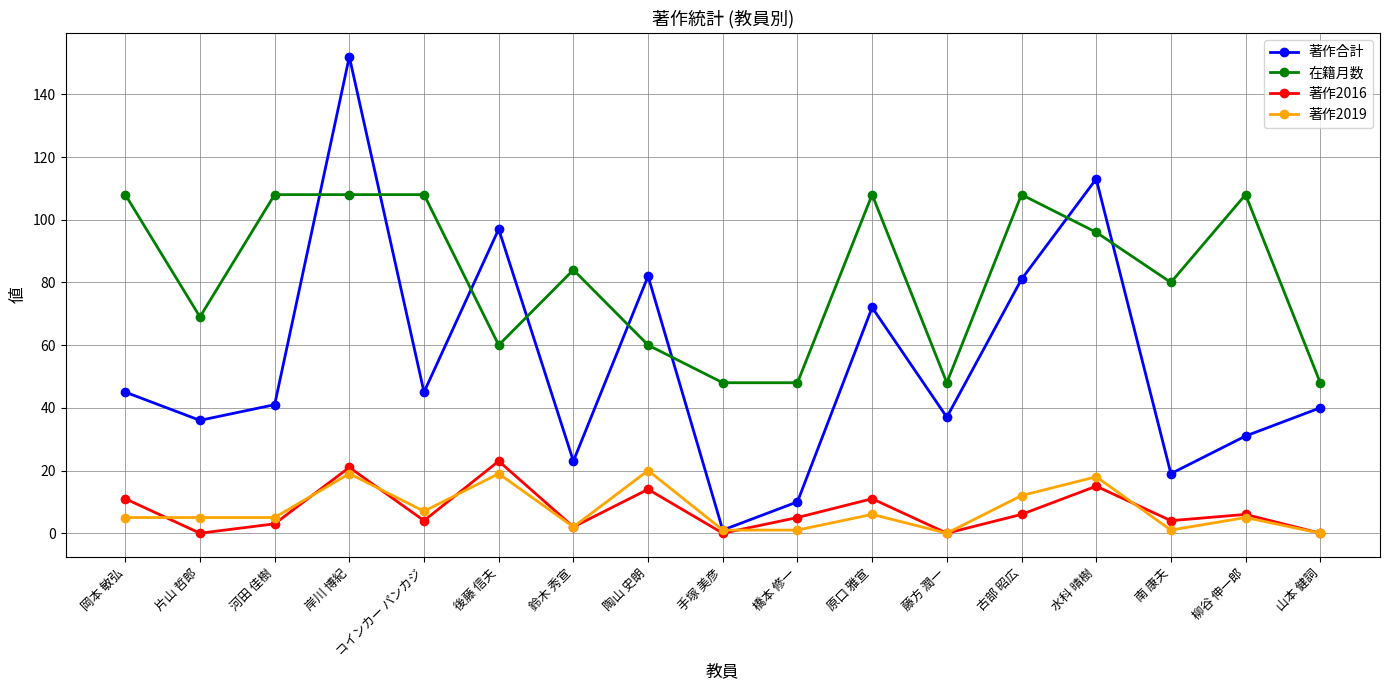

Which series has the largest total across all categories?

在籍月数